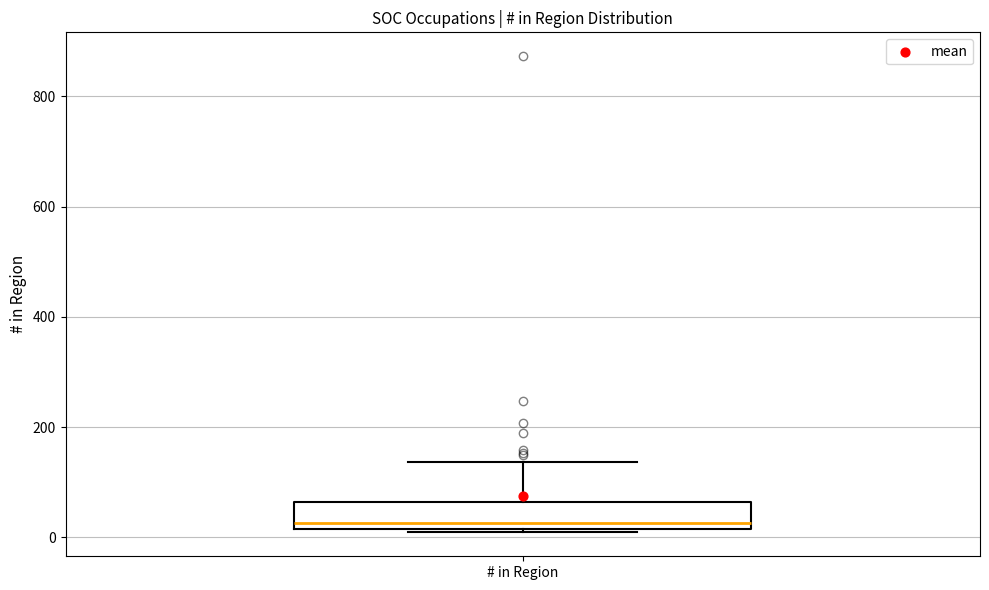

Read this box plot against the y-axis: the position of the median line, the range covered by the box, and the ends of both whiskers. The values are not printed on the chart, so give them approximately, as read against the axis.

median 20 (just above the box's lower edge), box 20 to 60, whiskers 0 to 140